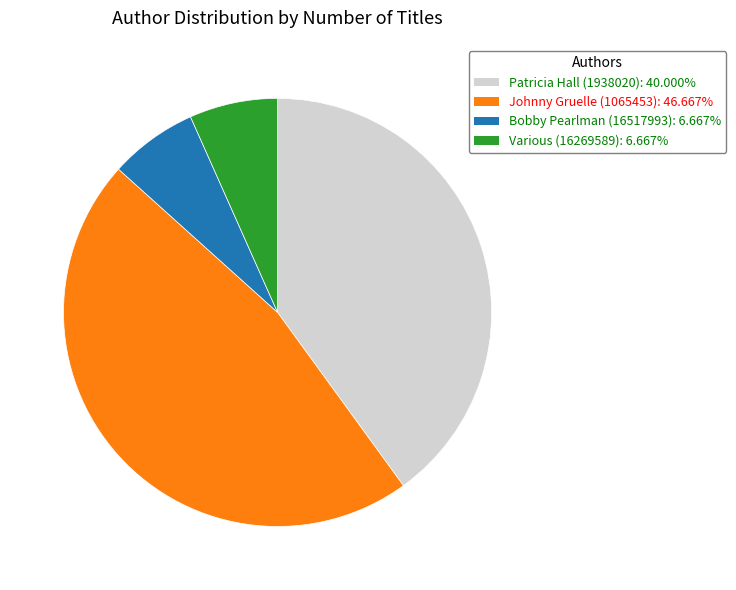

What is the ratio of the value at Various (16269589) to the value at Patricia Hall (1938020)?

0.2